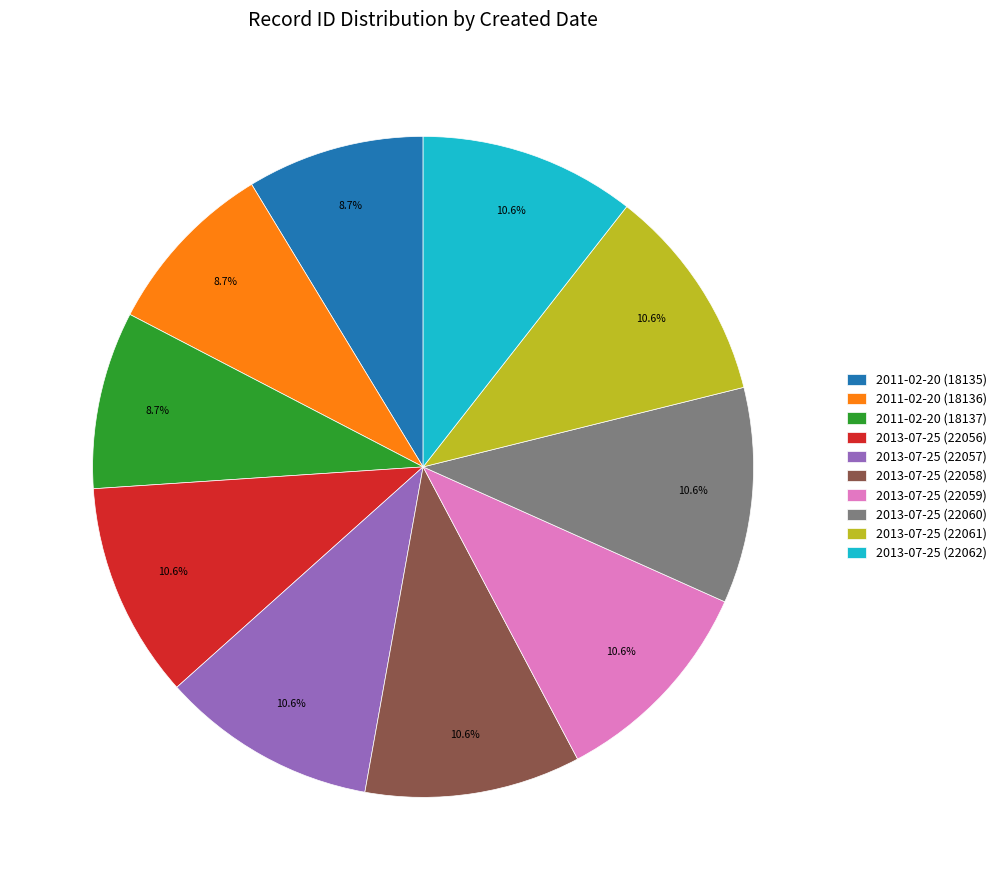

How much of the chart is everything except 2013-07-25 (22057)?

89.4%